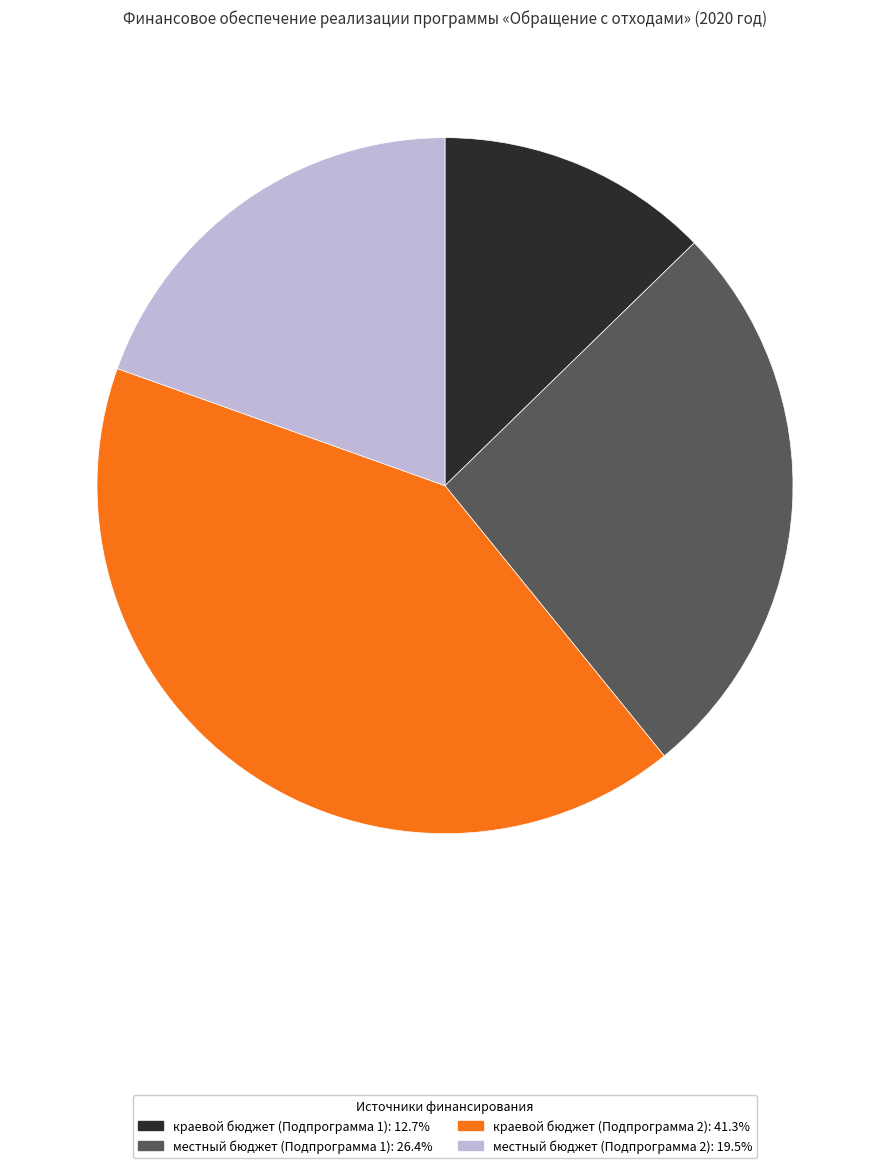

Is the sum of местный бюджет (Подпрограмма 1): 26.4% and краевой бюджет (Подпрограмма 1): 12.7% greater than half?

No